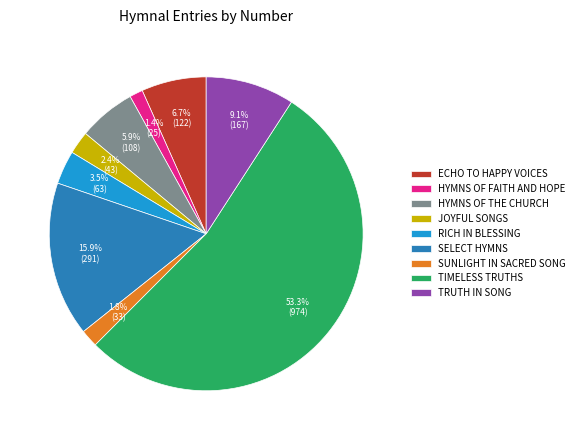

What is the ratio of the value at RICH IN BLESSING to the value at JOYFUL SONGS?

1.5